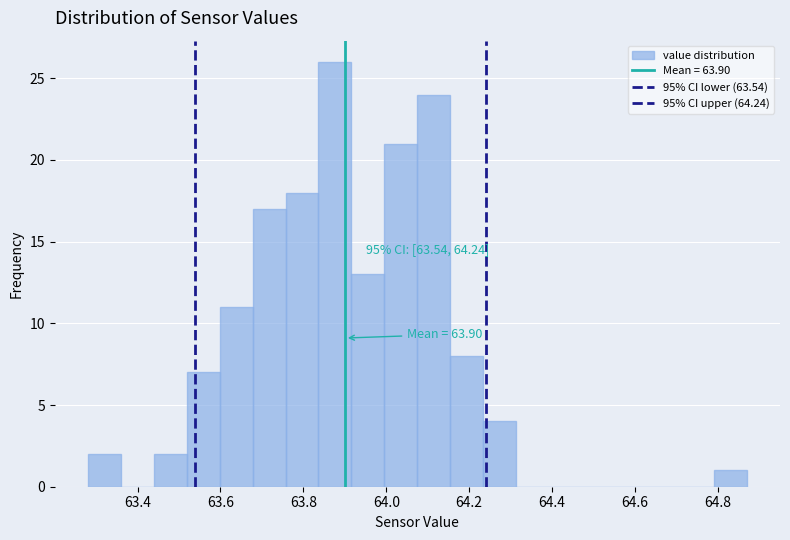

Read against the x-axis, roughly where is the centre of the tallest bar?

63.88